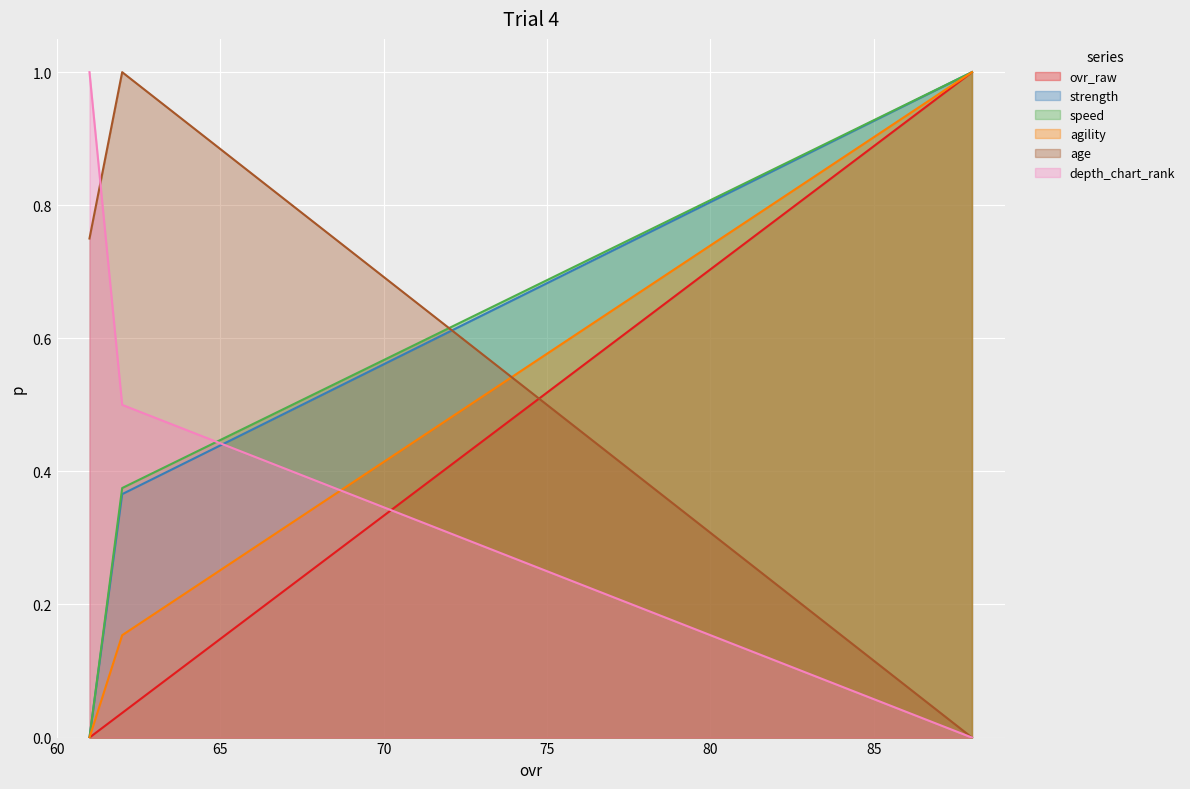

Which category has the highest value in the ovr_raw series?

88